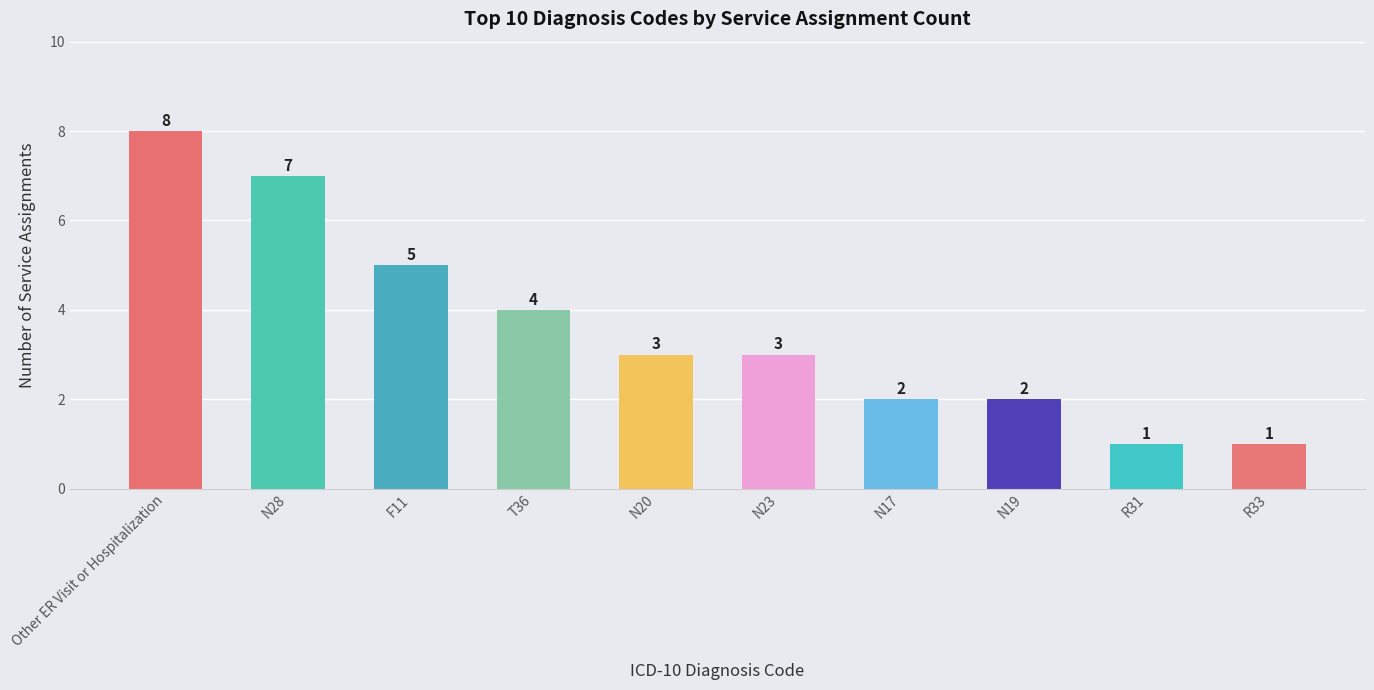

How many categories are shown in the chart?

10